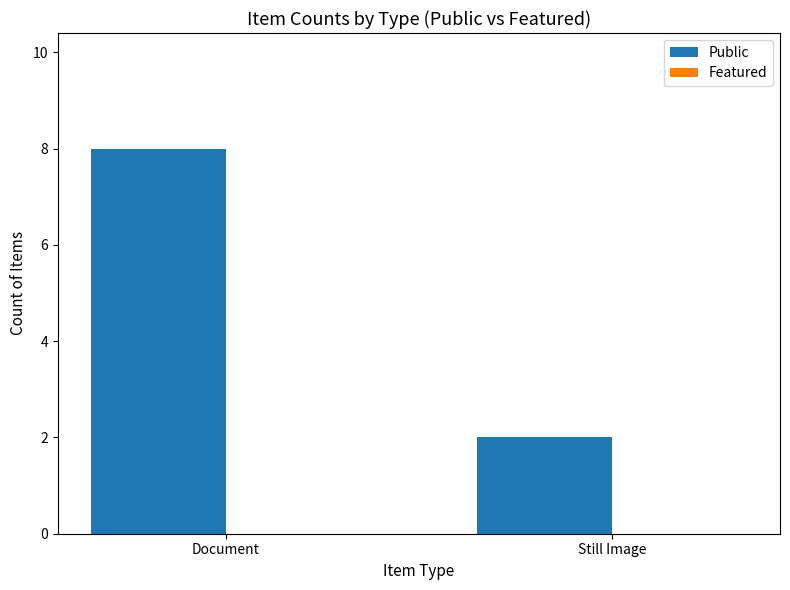

Between Document and Still Image, which is larger?

Document